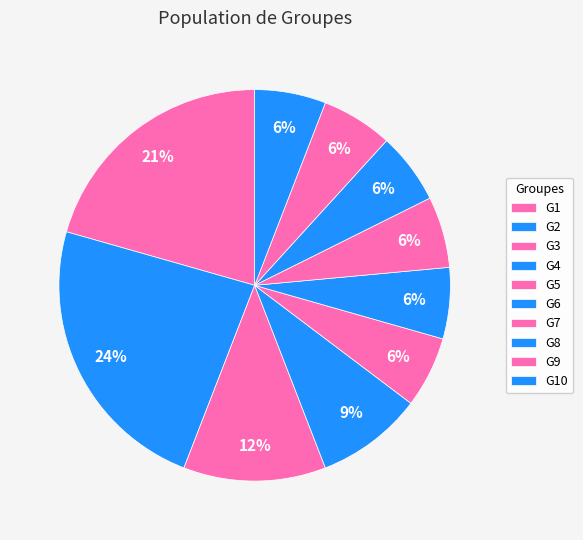

Is the sum of G6 and G1 greater than half?

No